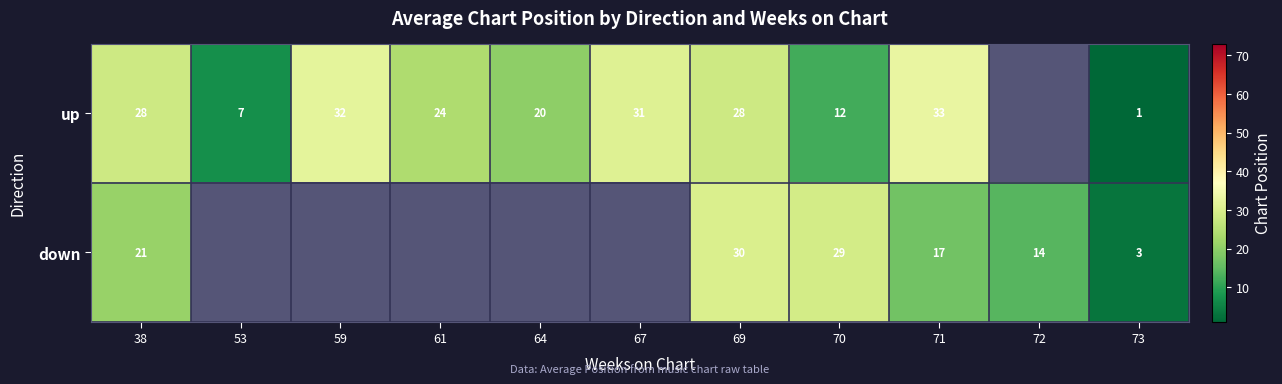

What is the greatest value displayed?

33.0